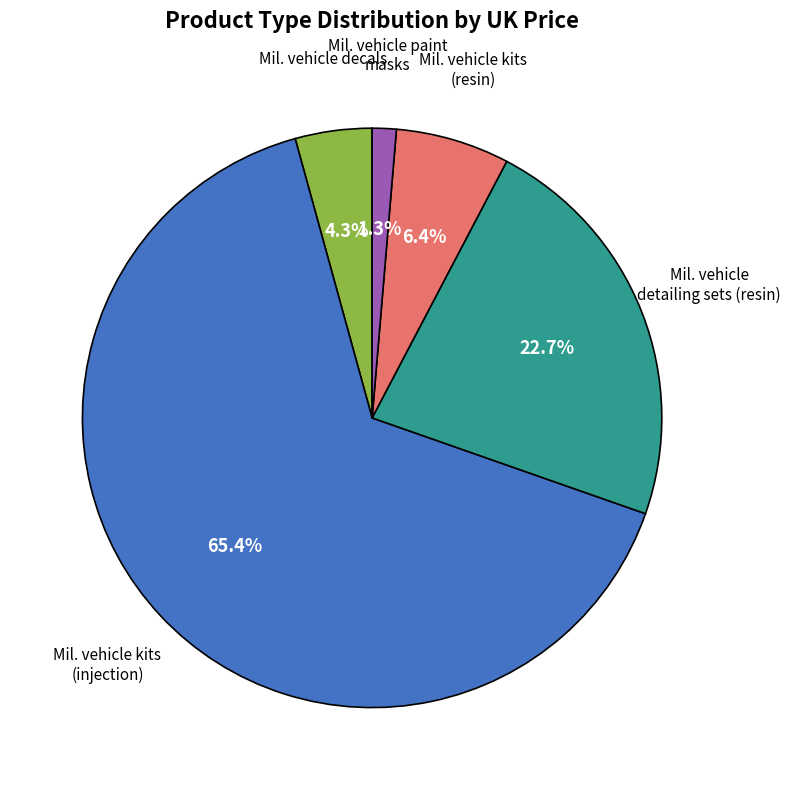

What is the majority slice?

Mil. vehicle kits (injection)